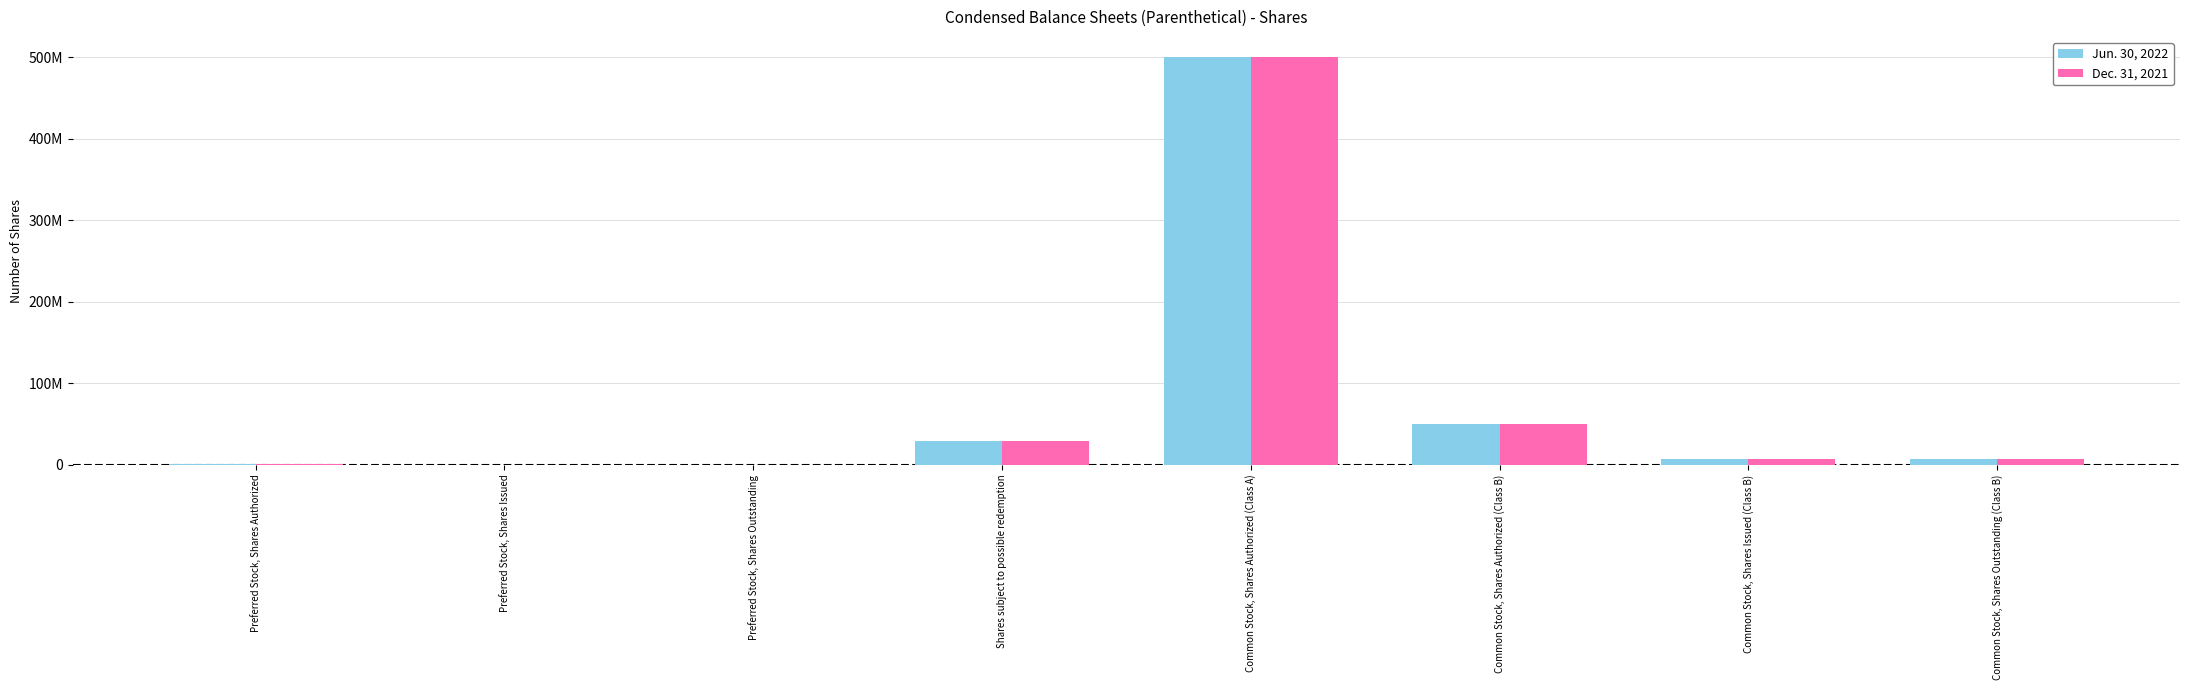

What is the total value across all series at Shares subject to possible redemption?

59800000